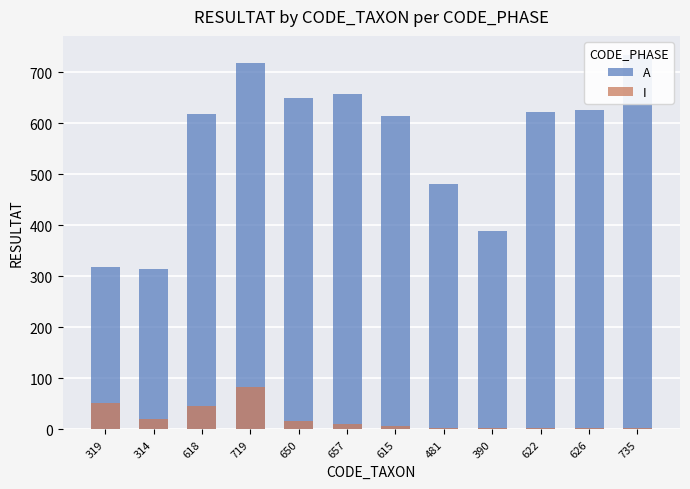

What value does the I series have at 618?

46